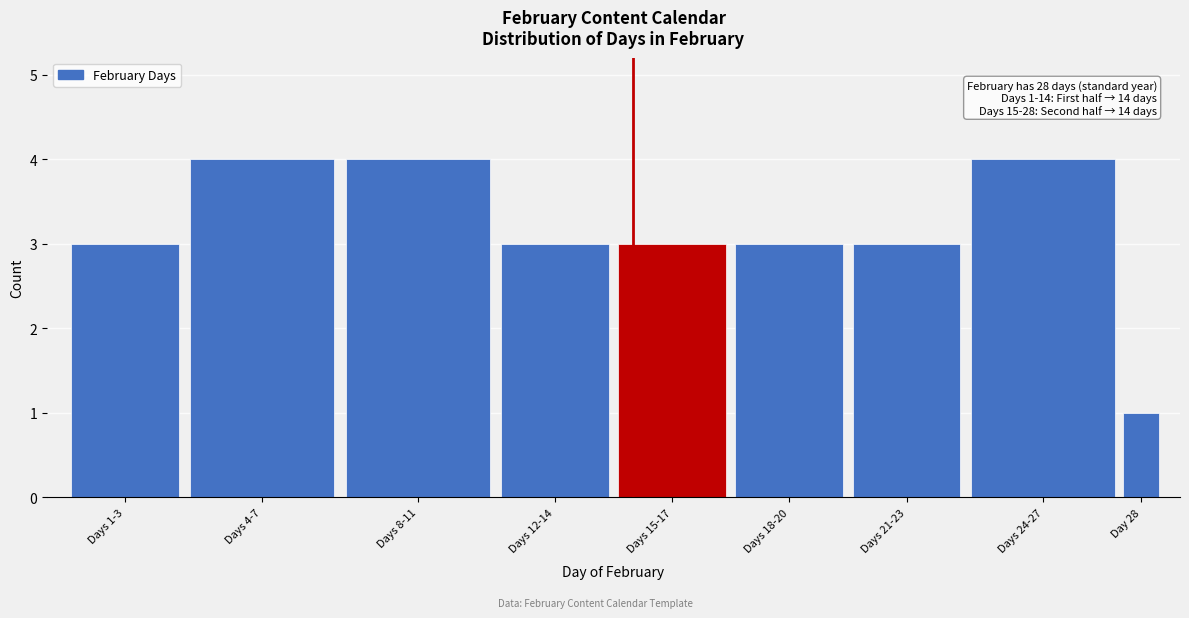

Reading right to left, transcribe all the data shown in this chart.

Day 28=1	Days 24-27=4	Days 21-23=3	Days 18-20=3	Days 15-17=3	Days 12-14=3	Days 8-11=4	Days 4-7=4	Days 1-3=3